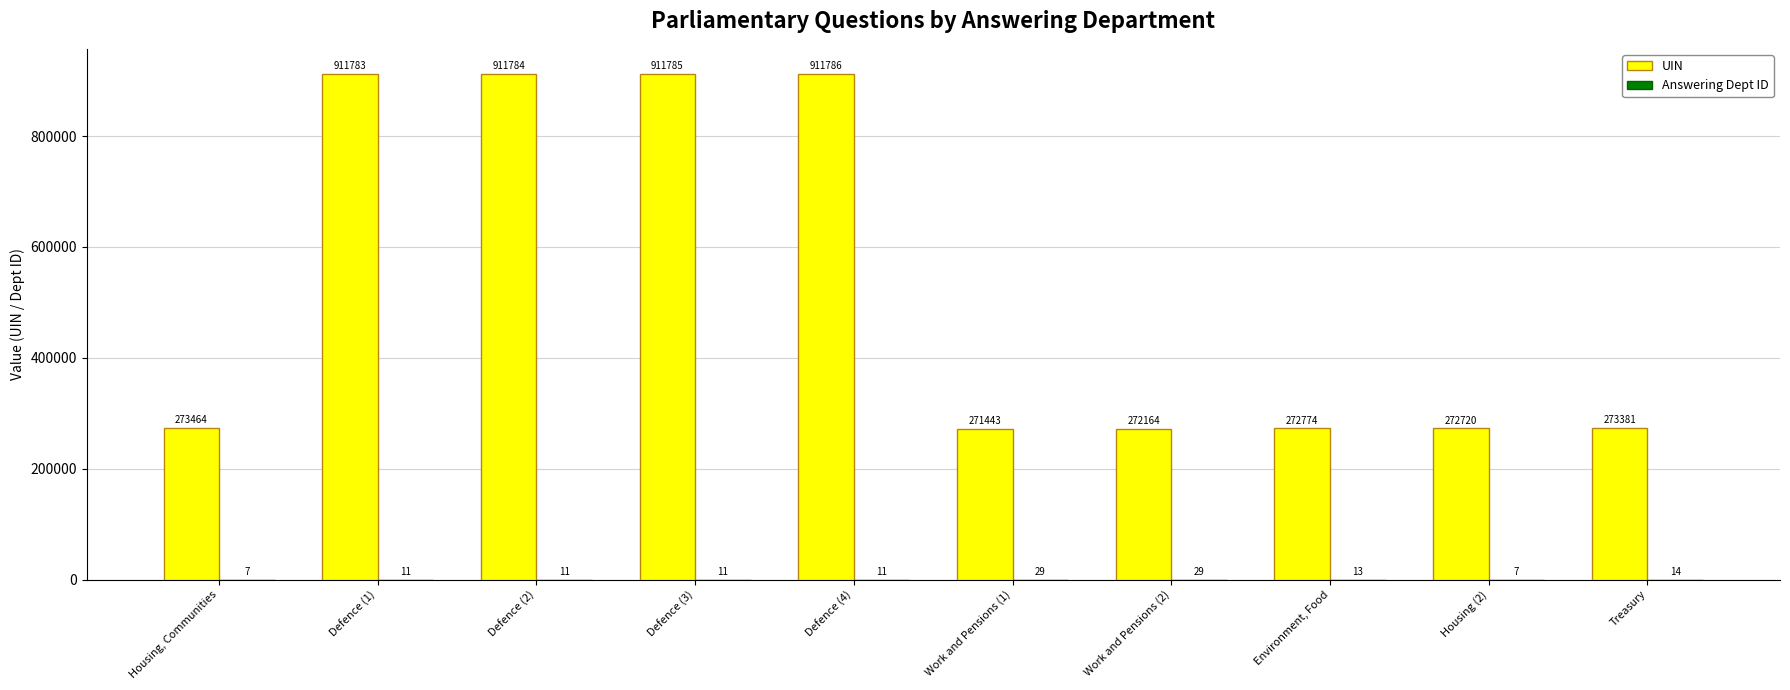

Between Defence (3) and Housing (2), which series saw the biggest shift?

UIN